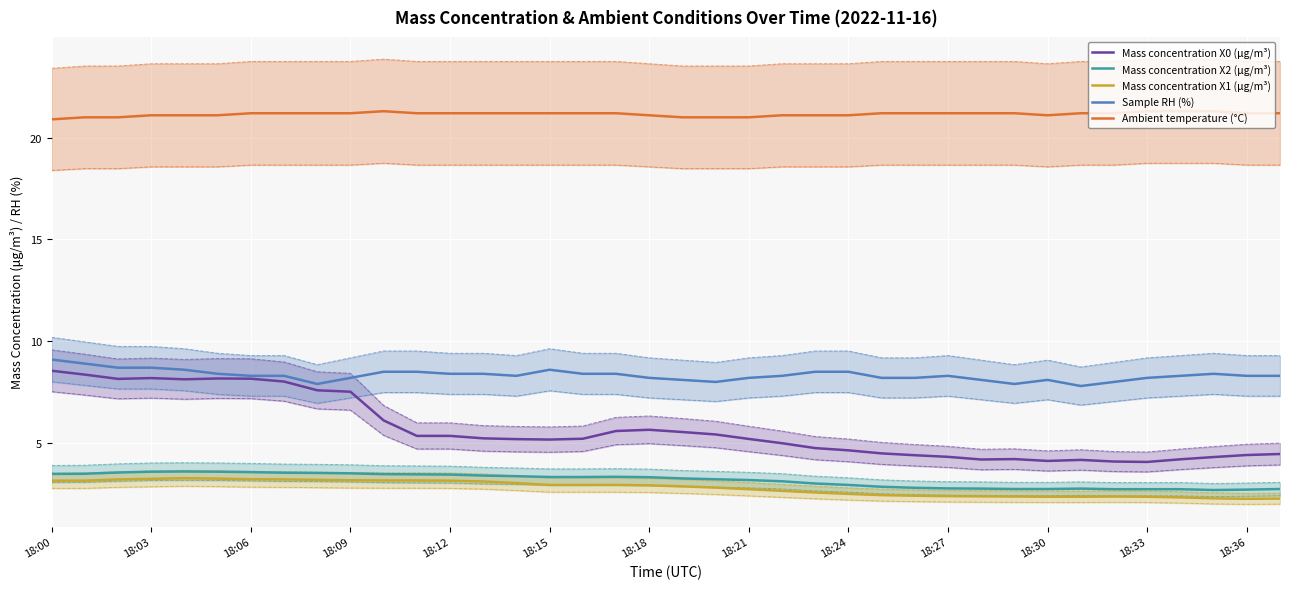

The value of Mass concentration X0 (μg/m³) at 18:18 is 5.7. True or false?

True